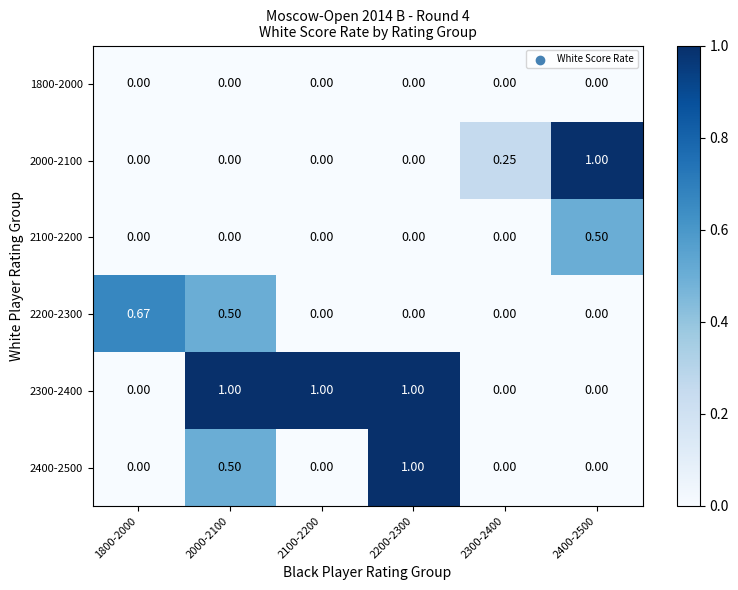

How many positive values does the 2400-2500 series have?

2